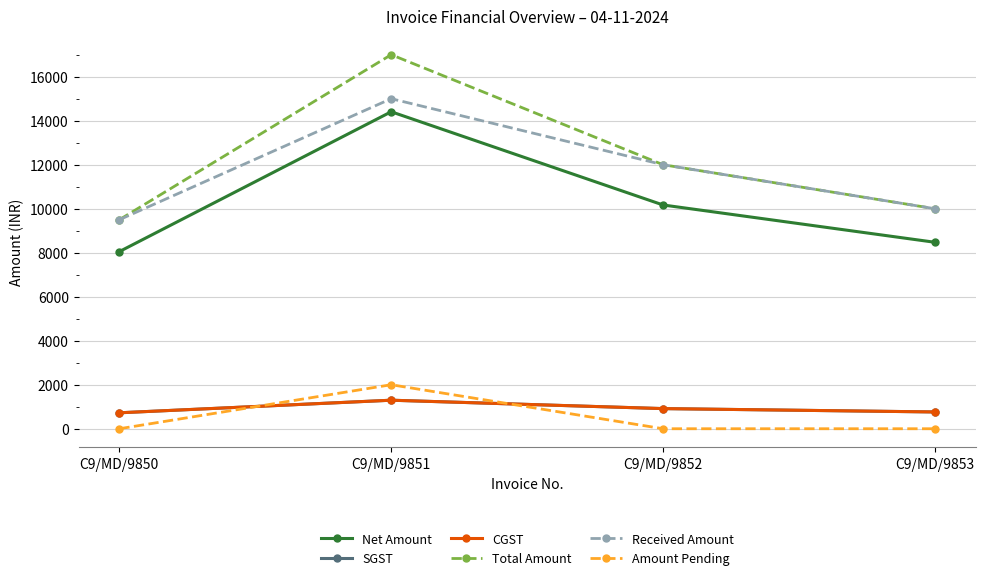

What is the lowest value of the SGST series?

724.6